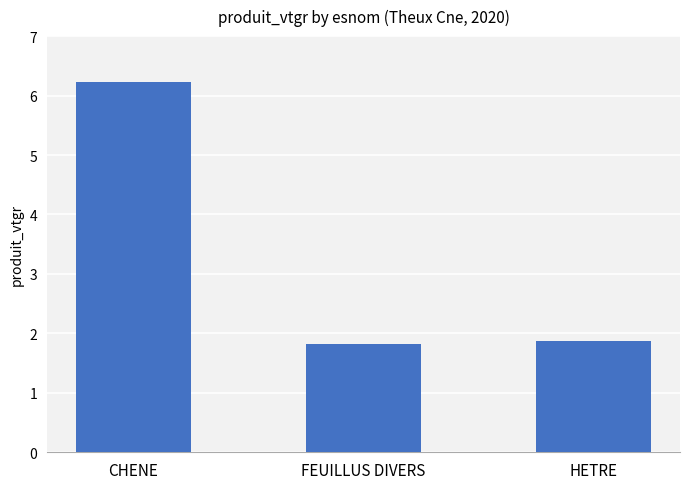

Reading left to right, transcribe all the data shown in this chart.

CHENE=6.2	FEUILLUS DIVERS=1.8	HETRE=1.9